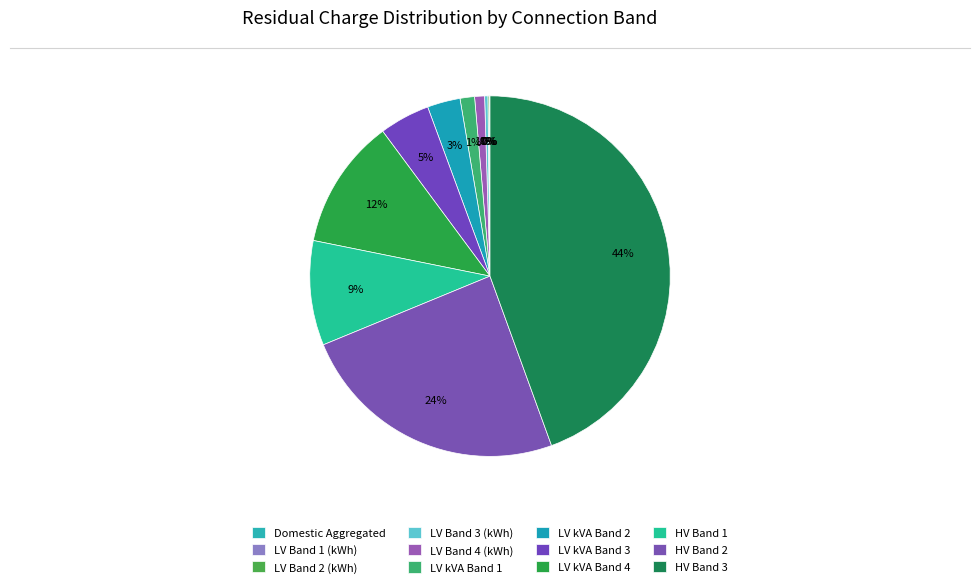

Does LV kVA Band 1 account for over 50% of the chart?

No